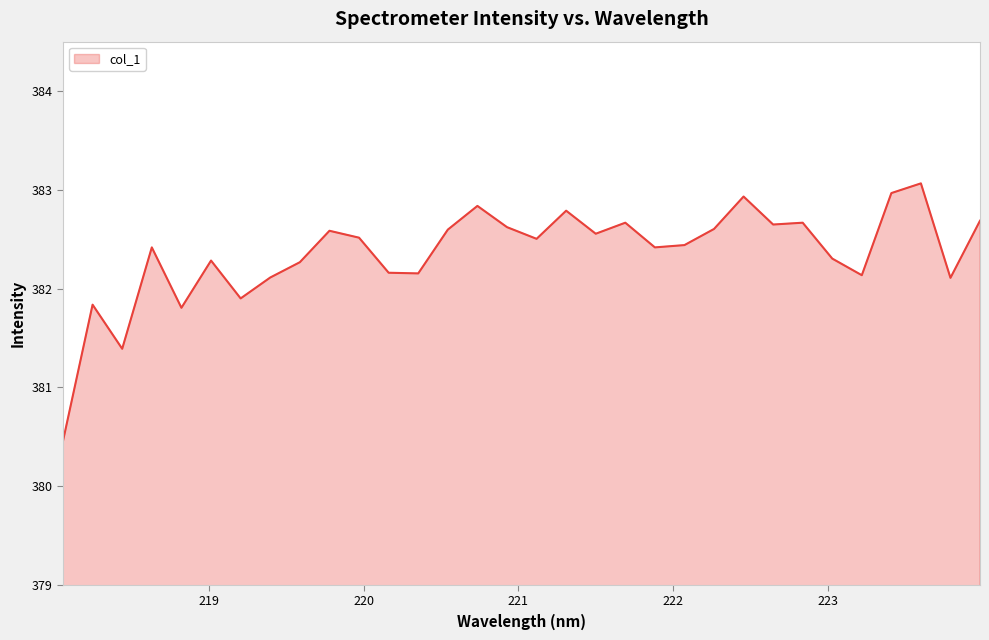

What is the greatest value displayed?

383.1